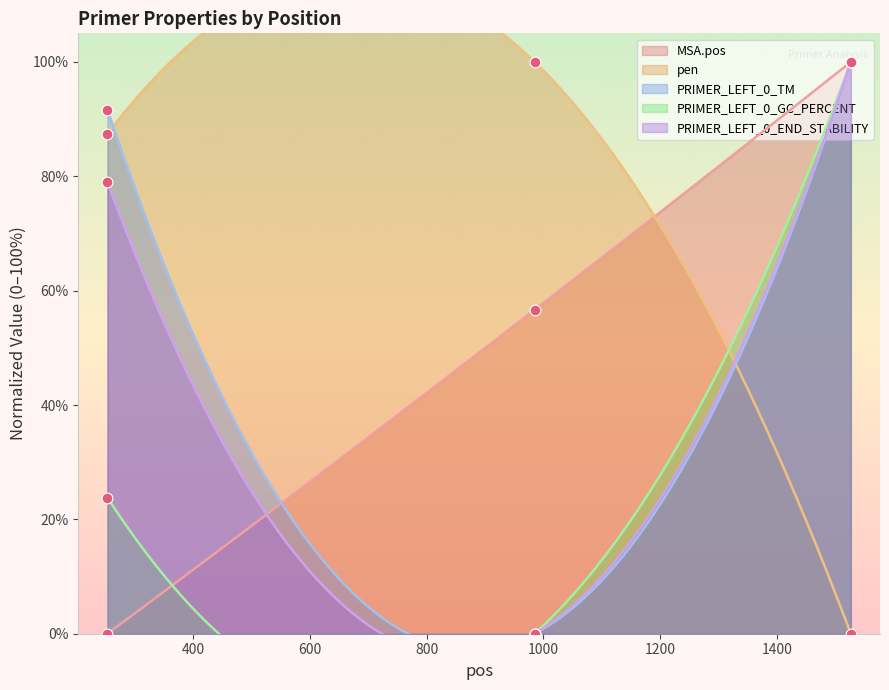

Is the value of PRIMER_LEFT_0_GC_PERCENT at 1527 greater than the value of PRIMER_LEFT_0_END_STABILITY at 985?

Yes